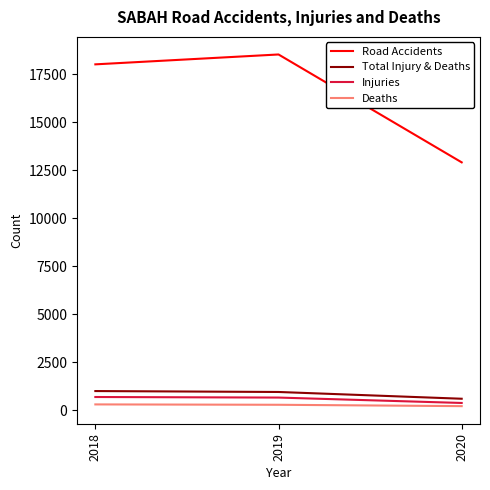

List the labels in order of Road Accidents value, largest first.

2019, 2018, 2020